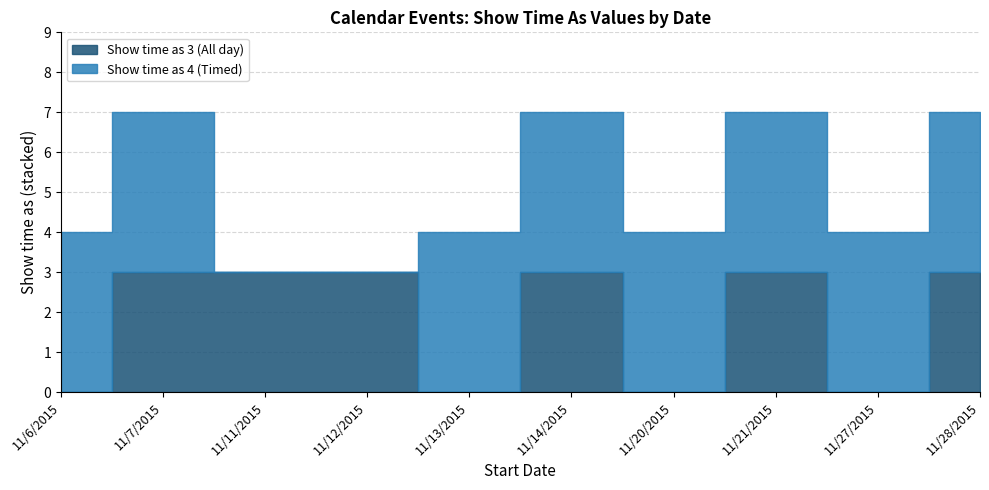

Does the chart display data point markers on the line(s)?

No